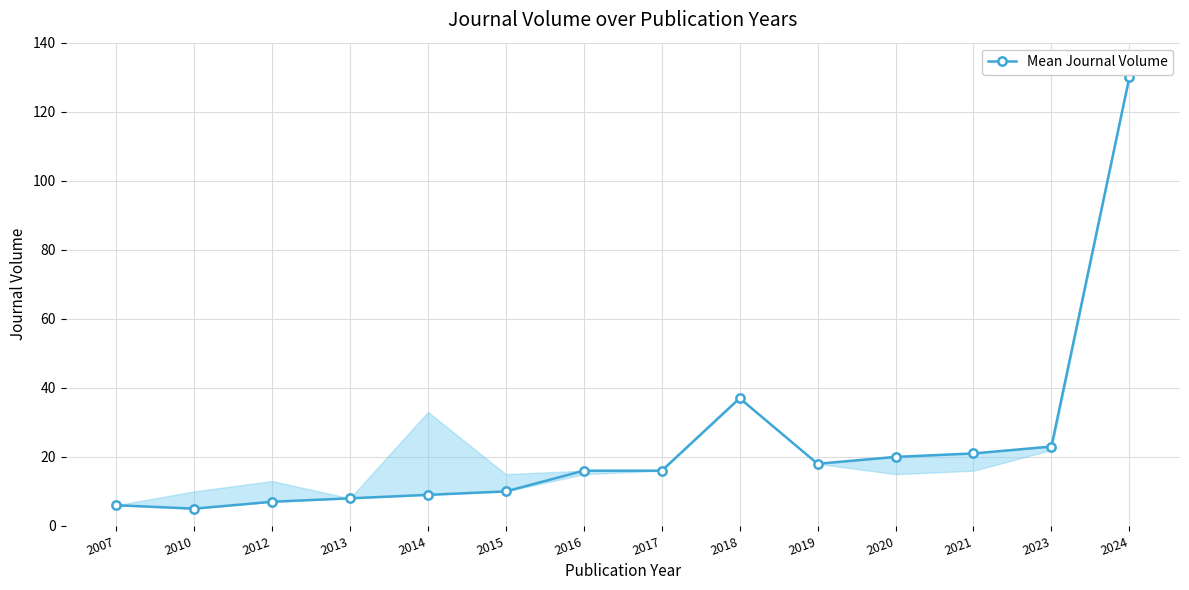

What is the difference between the second highest and second lowest values?

31